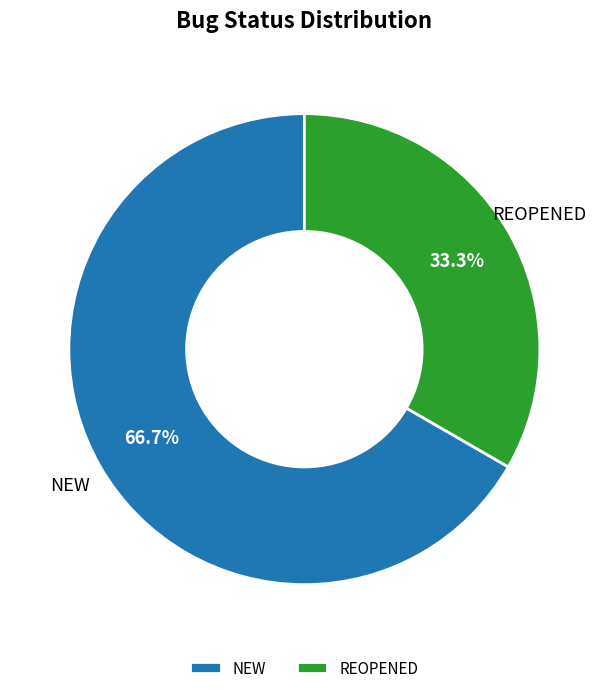

Rank the categories by value from highest to lowest.

NEW, REOPENED